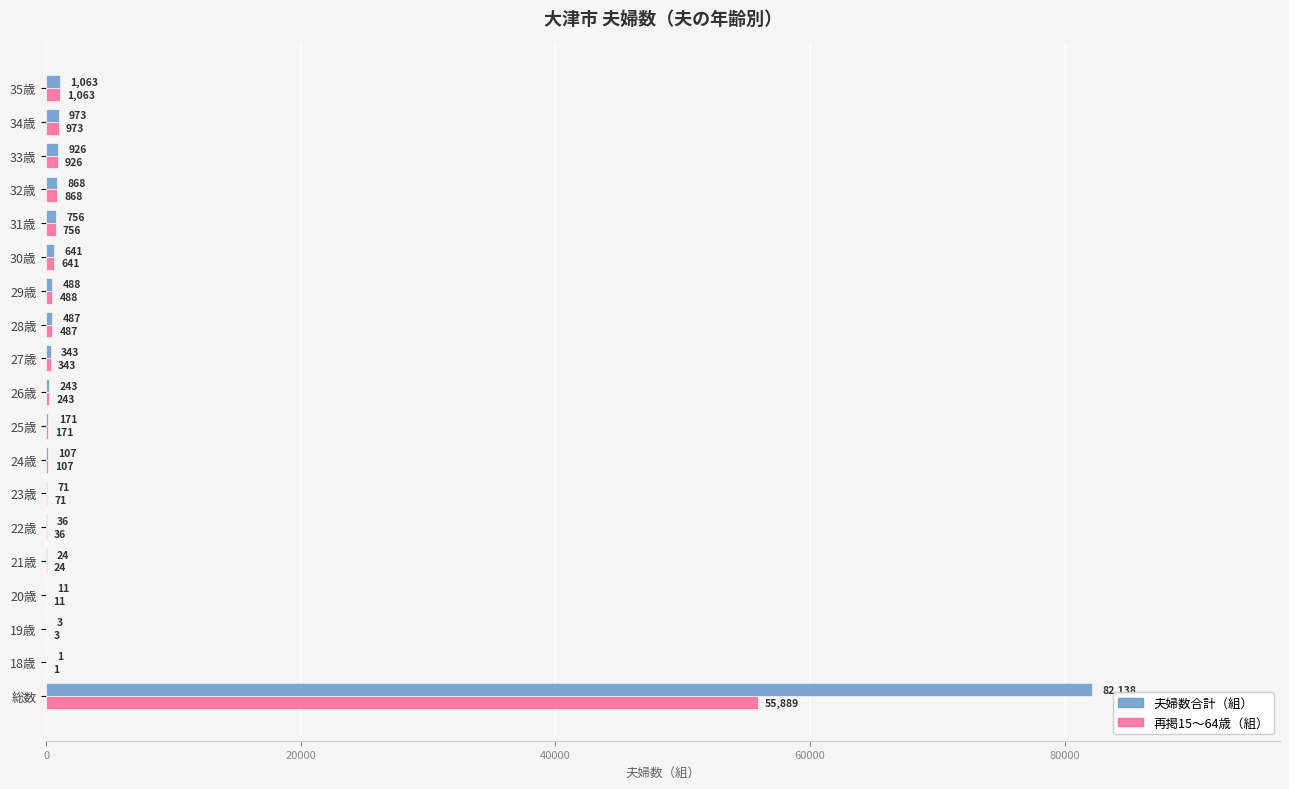

True or false: 再掲15〜64歳（組） has a value of 868 at 32歳.

True